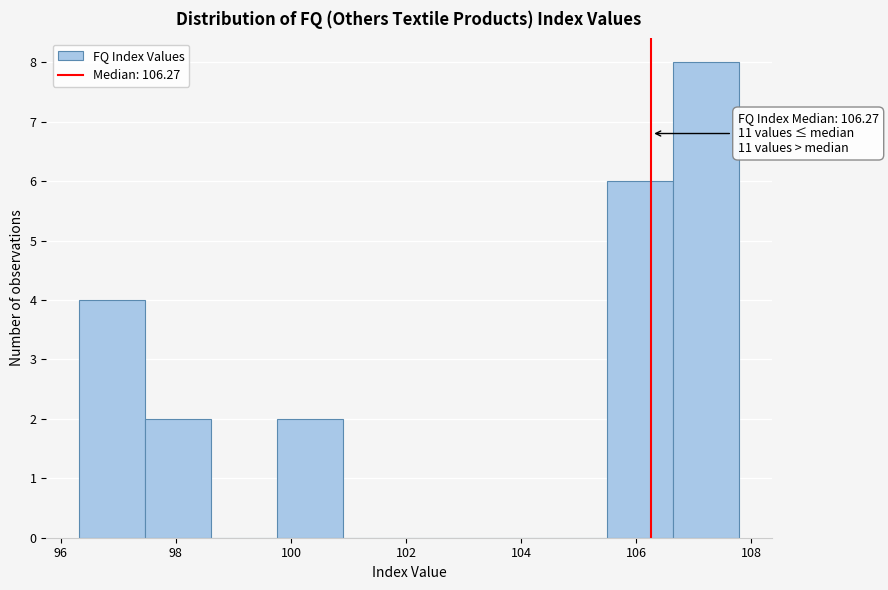

Over which range of the x-axis is the bar tallest?

106.6 to 107.8